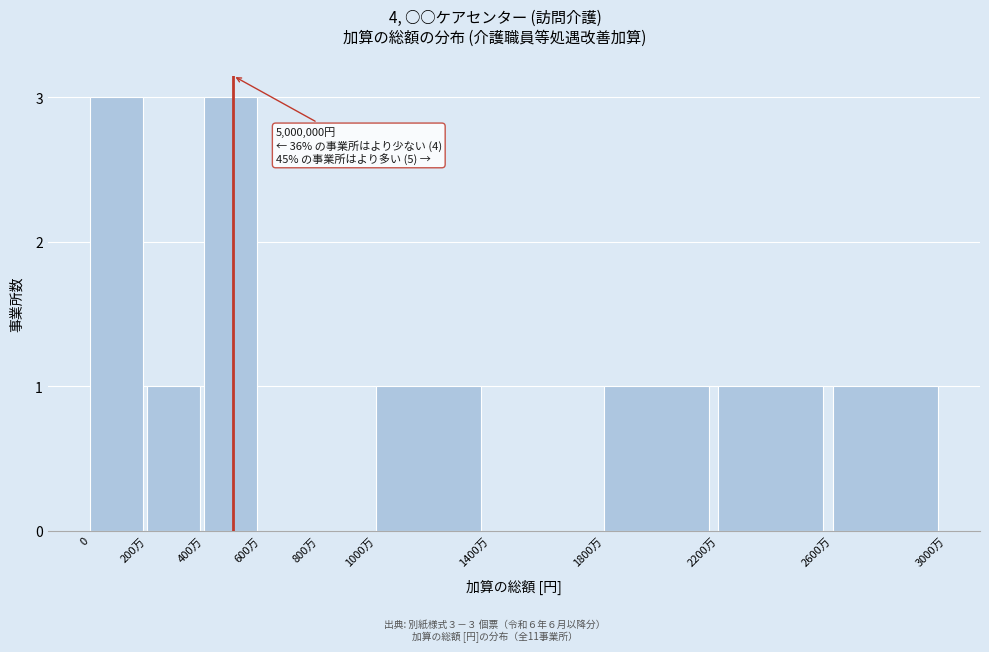

Reading right to left, transcribe all the data shown in this chart.

2600万=1	2200万=1	1800万=1	1400万=0	1000万=1	800万=0	600万=0	400万=3	200万=1	0=3